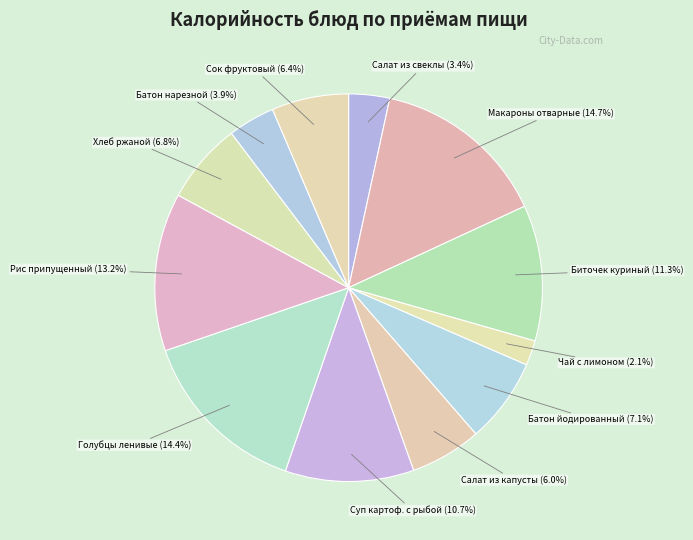

To the nearest percent, what portion does Голубцы ленивые represent?

14%